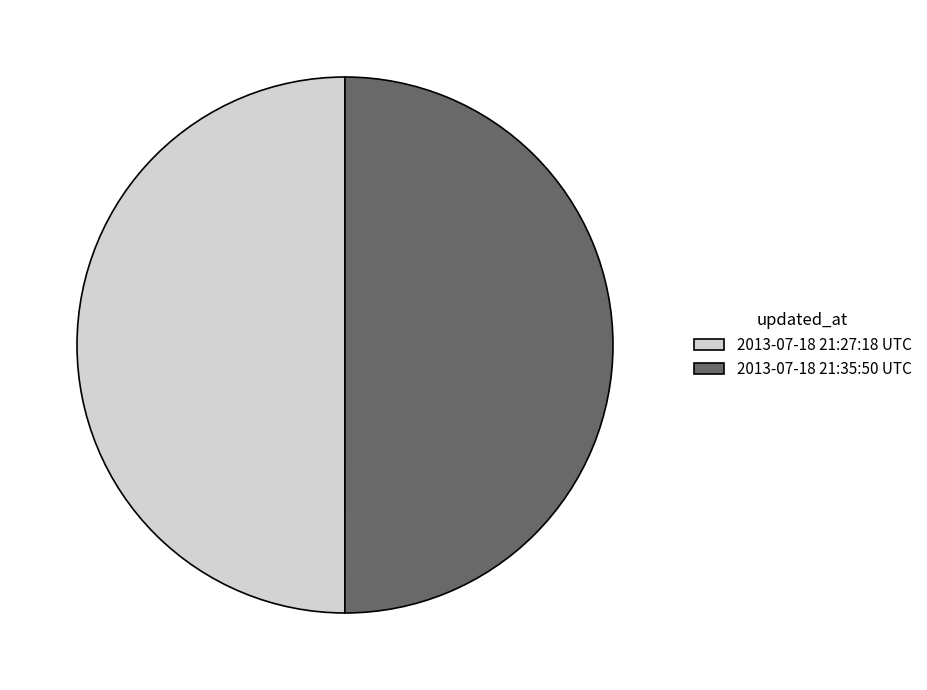

Combined, do 2013-07-18 21:27:18 UTC and 2013-07-18 21:35:50 UTC account for over 50%?

Yes